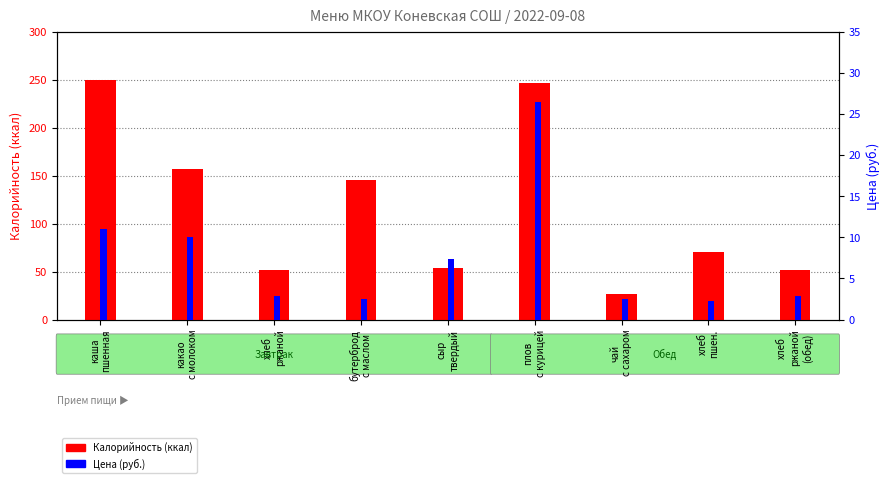

Which series has the largest total across all categories?

Калорийность (ккал)